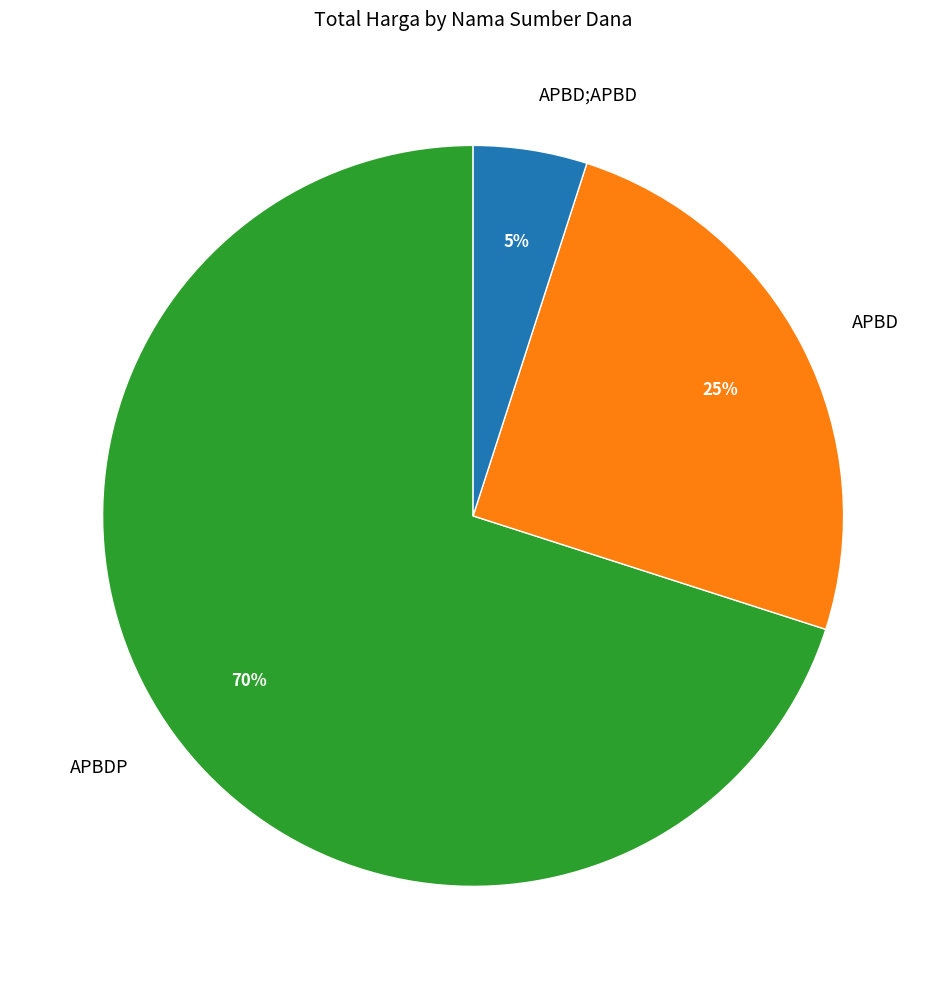

Is the sum of APBDP and APBD;APBD greater than half?

Yes